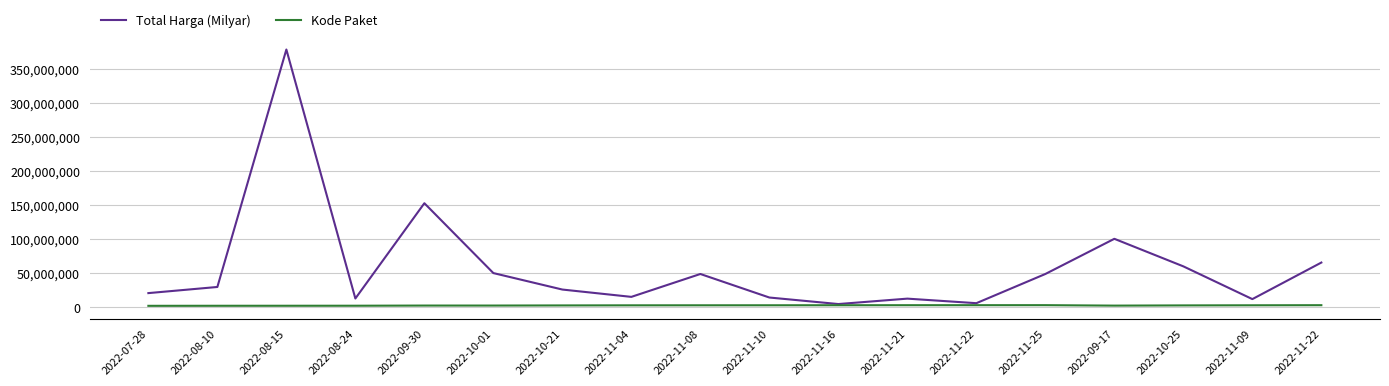

Reading right to left, transcribe all the data shown in this chart.

Total Harga (Milyar): 65000000	11100000	59375000	100000000	48140000	5093000	11800000	3825000	13442000	48140000	14400000	25200000	49478000	152477000	12000000	379075000	29000000	19950000
Kode Paket: 2135660	1993460	1820441	1502912	2174549	2139573	2121450	2065183	2011140	1980186	1935089	1788370	1602603	1597005	1354517	1308563	1279649	1205257